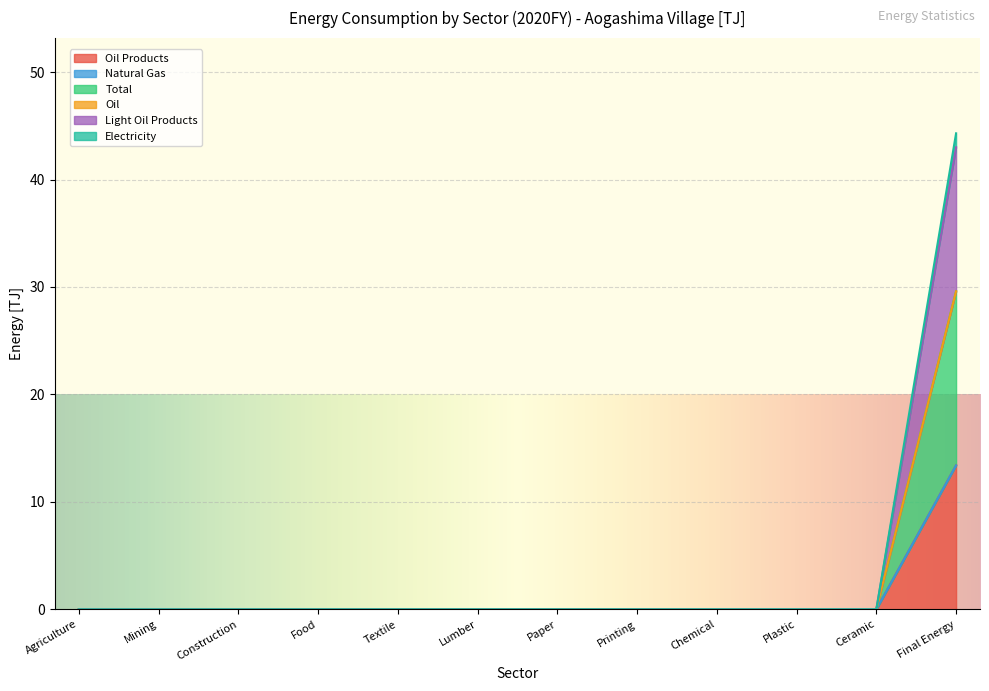

True or false: Oil Products and Light Oil Products cross at least once.

False